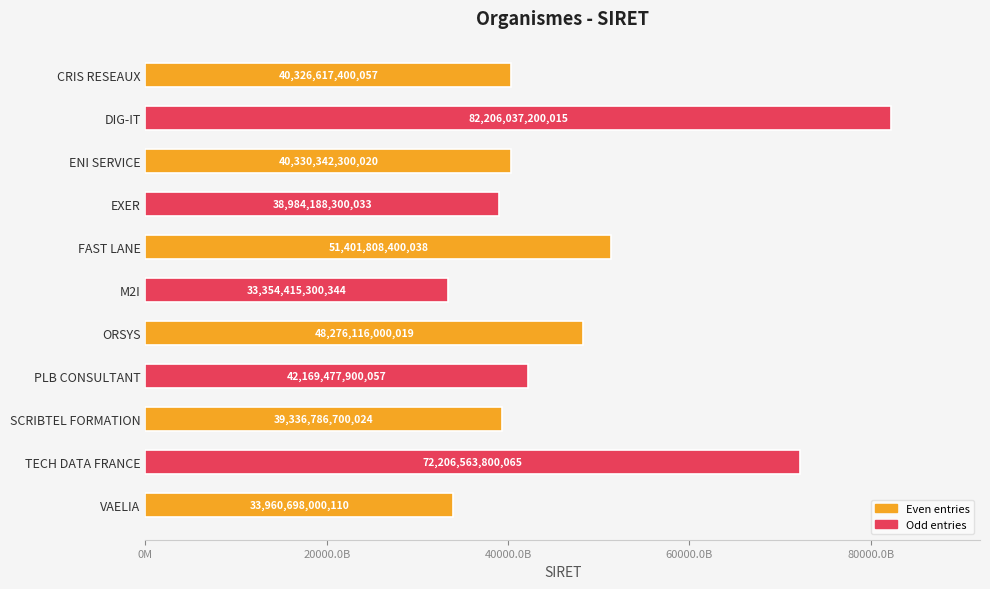

Are the bars horizontal?

Yes